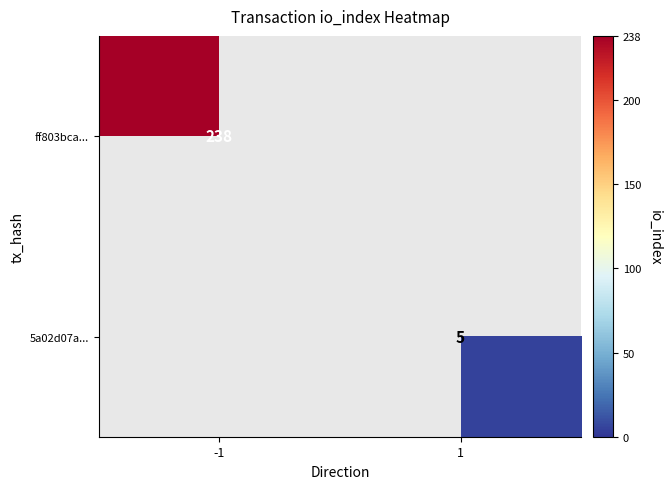

What is the maximum value shown in the chart?

238